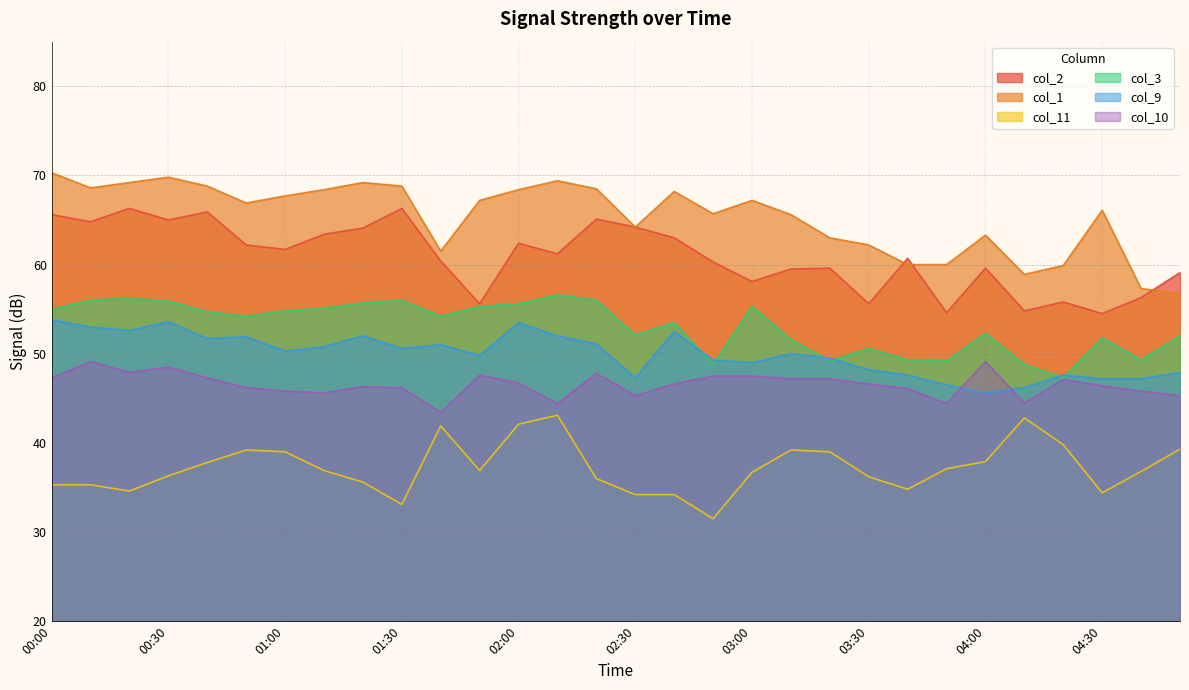

What value does the col_10 series have at 04:00?

49.1